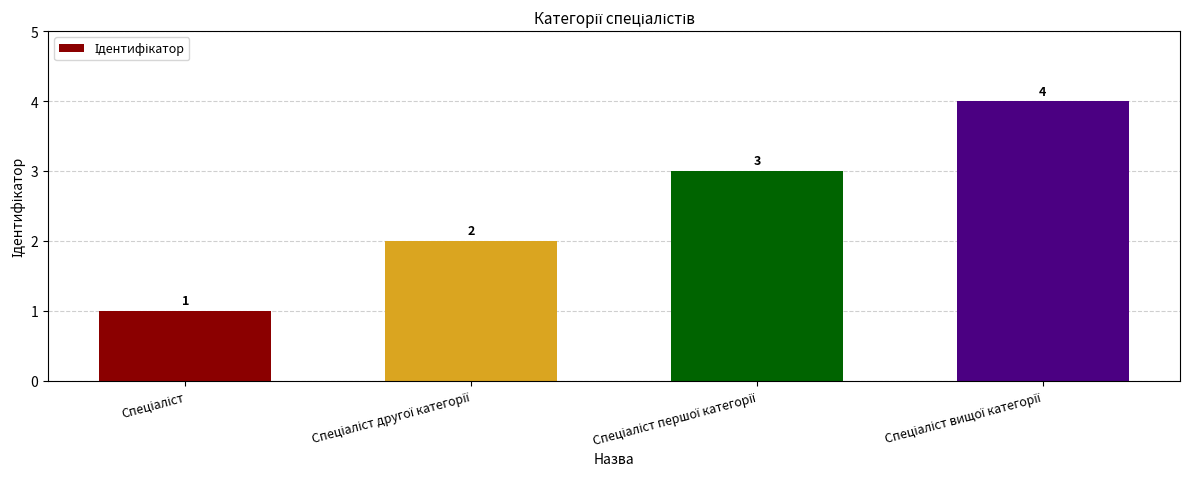

Count the values in the range 2 to 4.

3